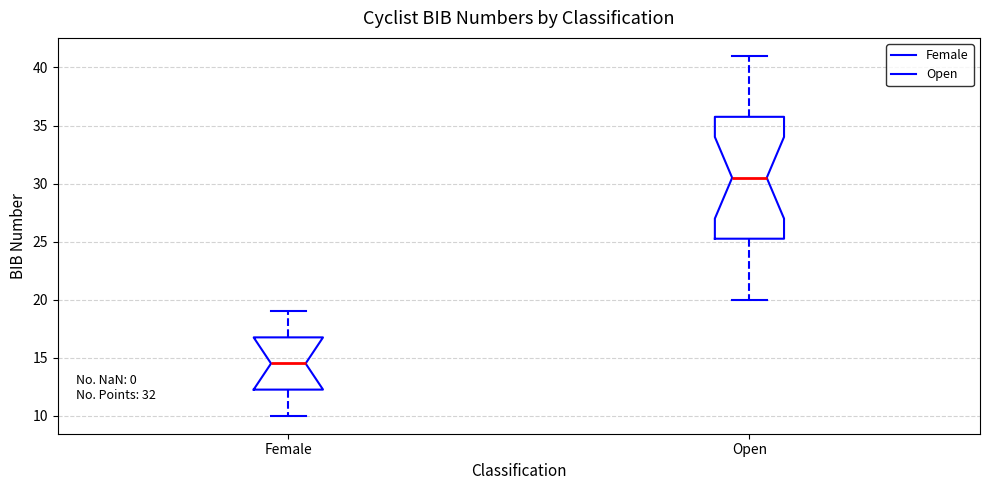

Comparing the boxes themselves (not the whiskers), which one is the tallest?

Open